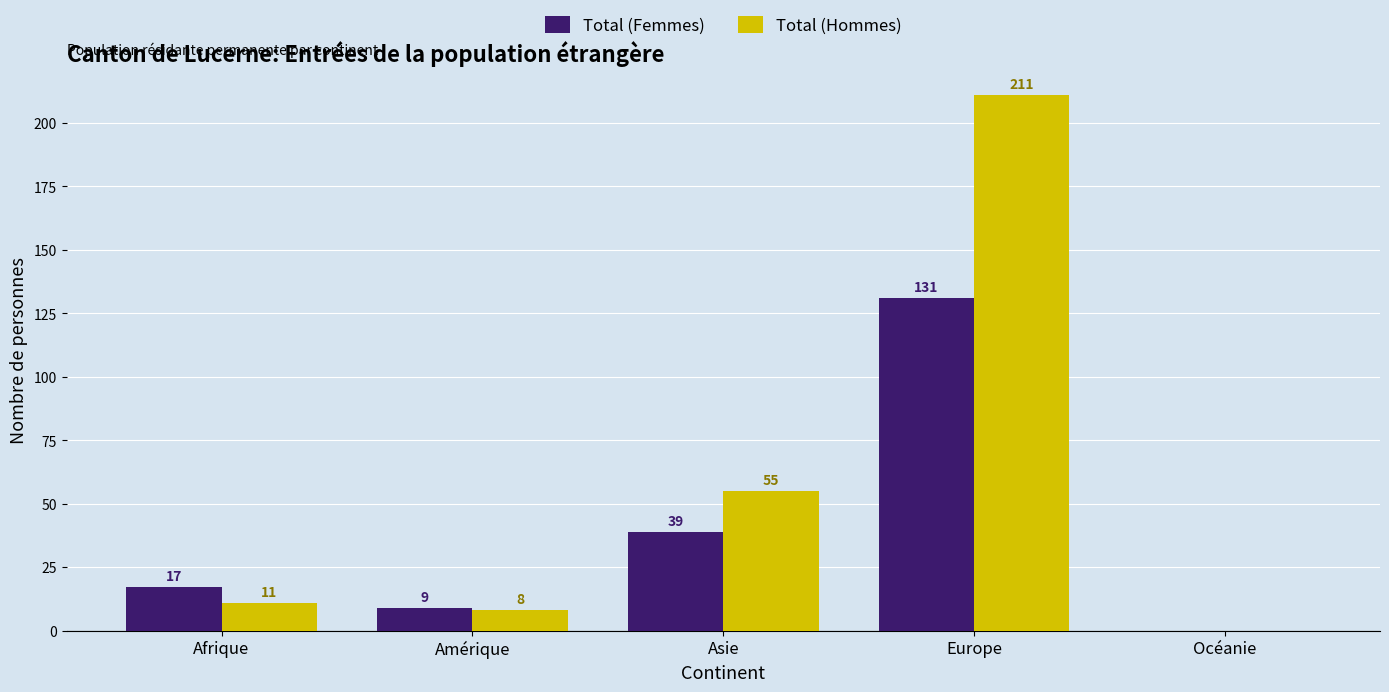

What is the spread (max minus min) of values at Afrique?

6